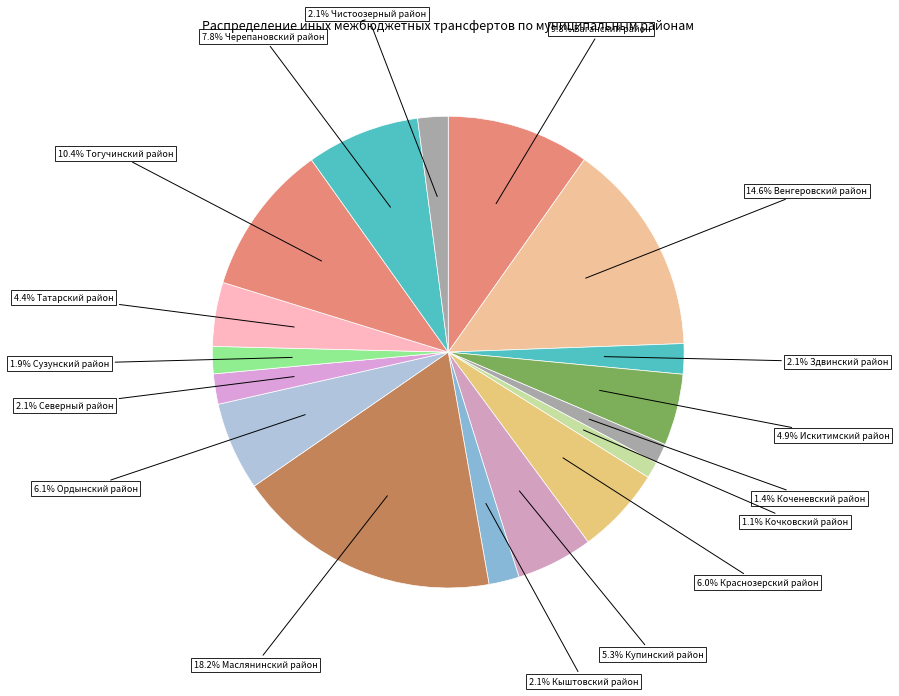

Rank the categories by value from lowest to highest.

Кочковский район, Коченевский район, Сузунский район, Чистоозерный район, Здвинский район, Кыштовский район, Северный район, Татарский район, Искитимский район, Купинский район, Краснозерский район, Ордынский район, Черепановский район, Баганский район, Тогучинский район, Венгеровский район, Маслянинский район